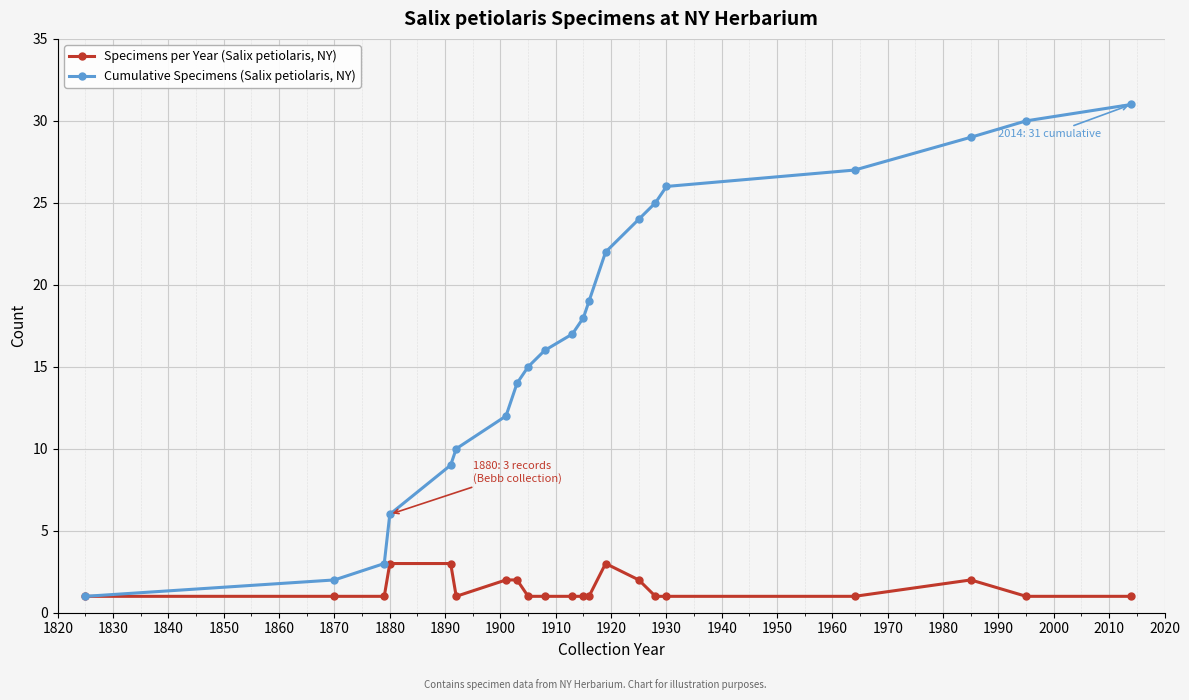

What is the average value of the Specimens per Year (Salix petiolaris, NY) series?

1